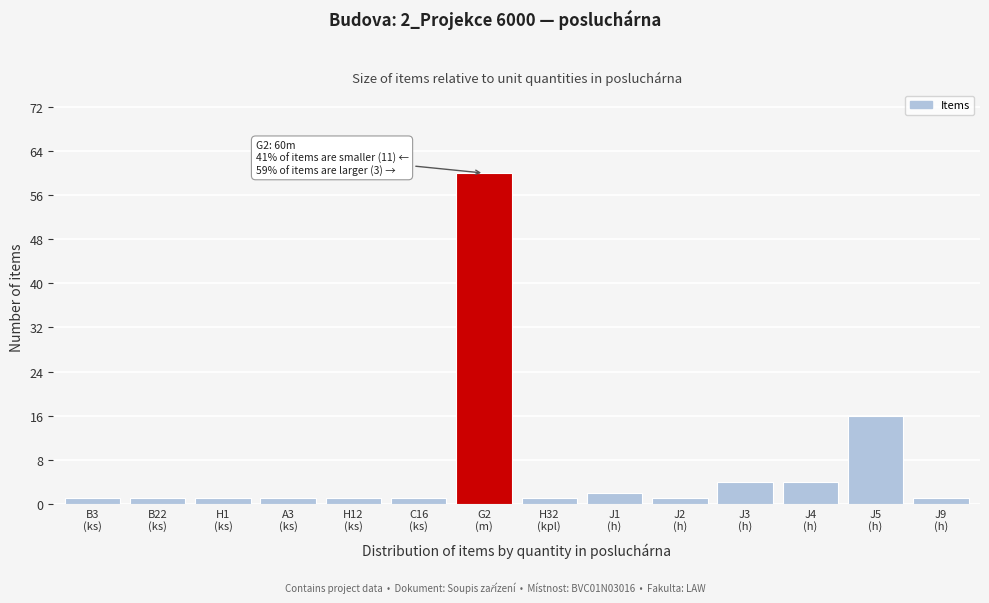

Reading left to right, list all the values displayed in this chart.

1	1	1	1	1	1	60	1	2	1	4	4	16	1